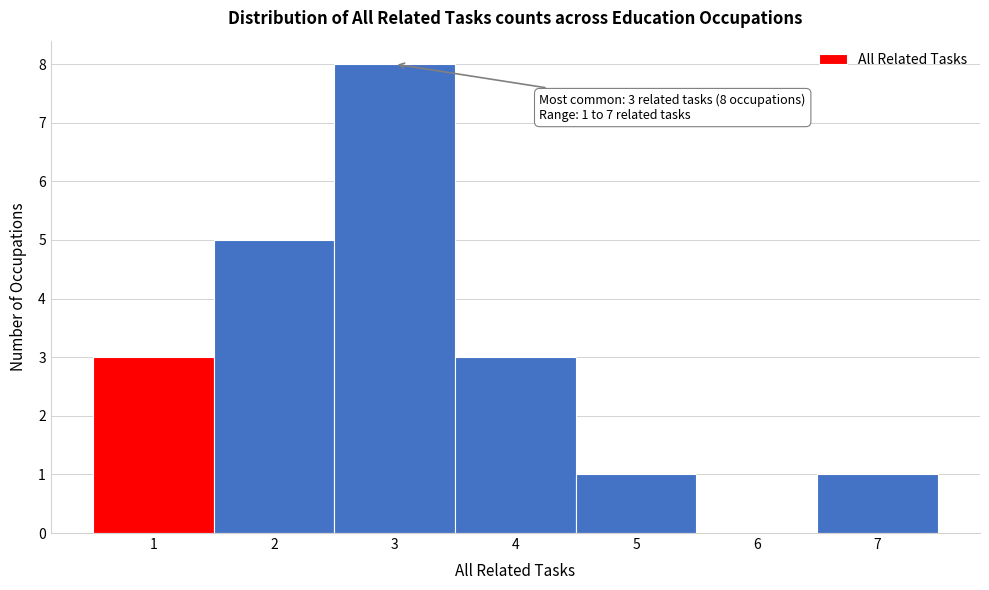

Over which range of the x-axis is the bar tallest?

2.5 to 3.5